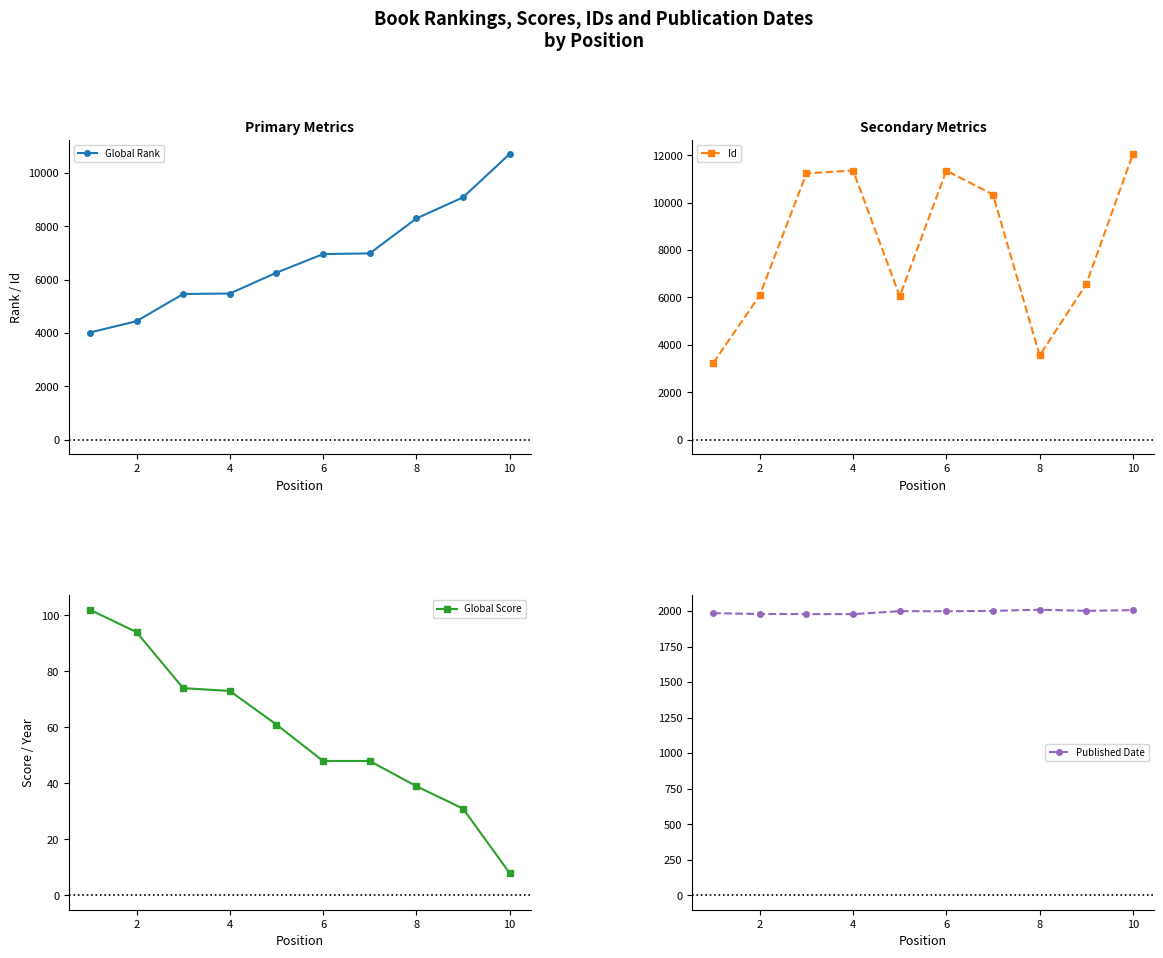

How many series are shown in this chart?

4